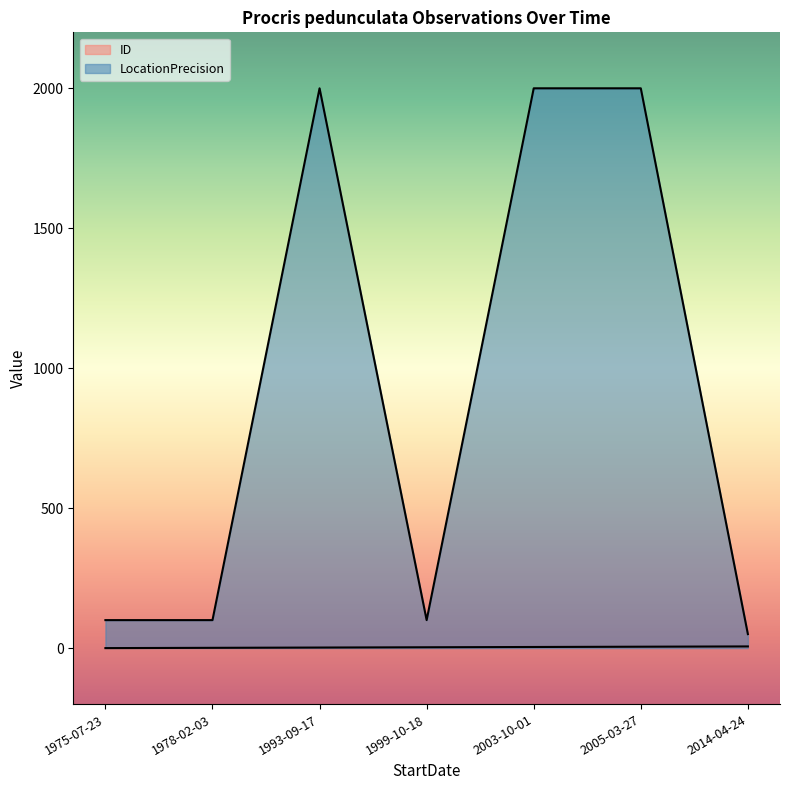

List the series in order of their peak value, lowest first.

ID, LocationPrecision